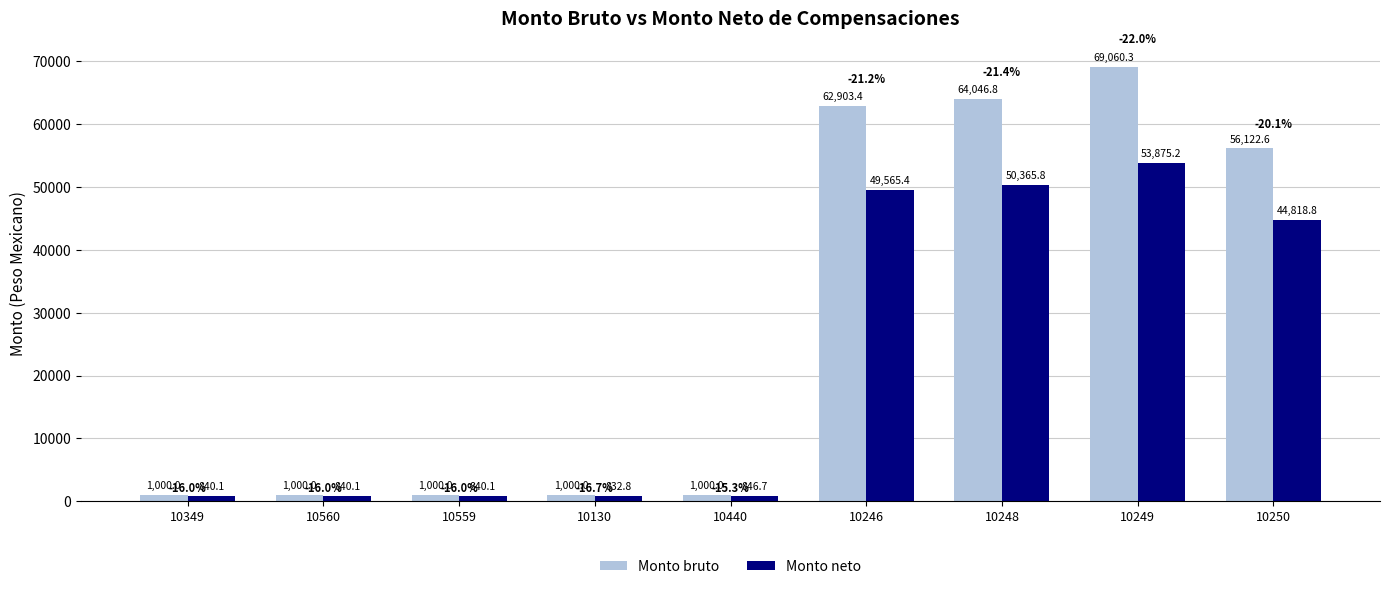

How many groups of bars are there?

9